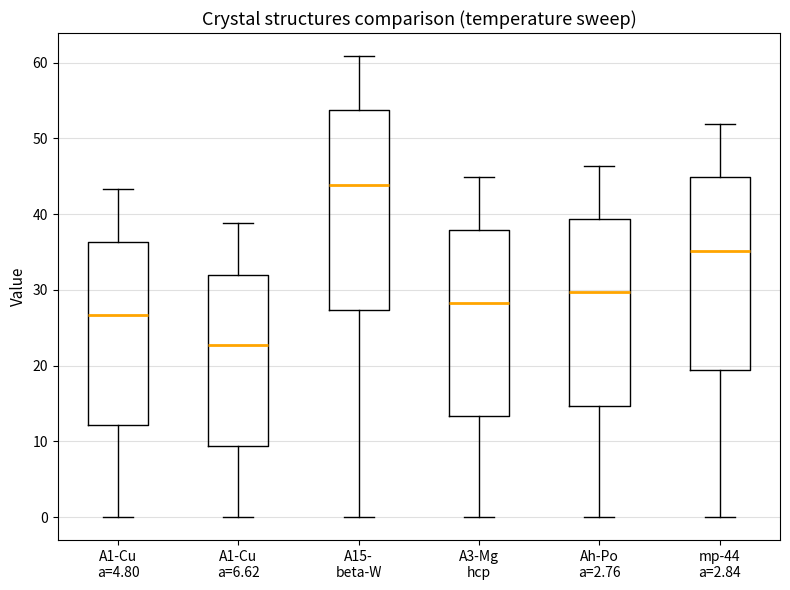

Where is the upper edge of the box for A1-Cu a=6.62 on the y-axis? The values are not printed on the chart, so give them approximately, as read against the axis.

32